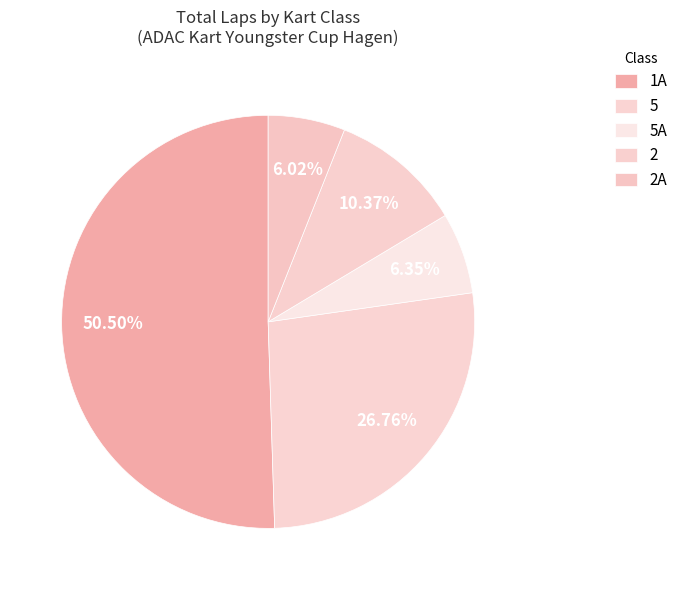

How many slices are in this pie chart?

5